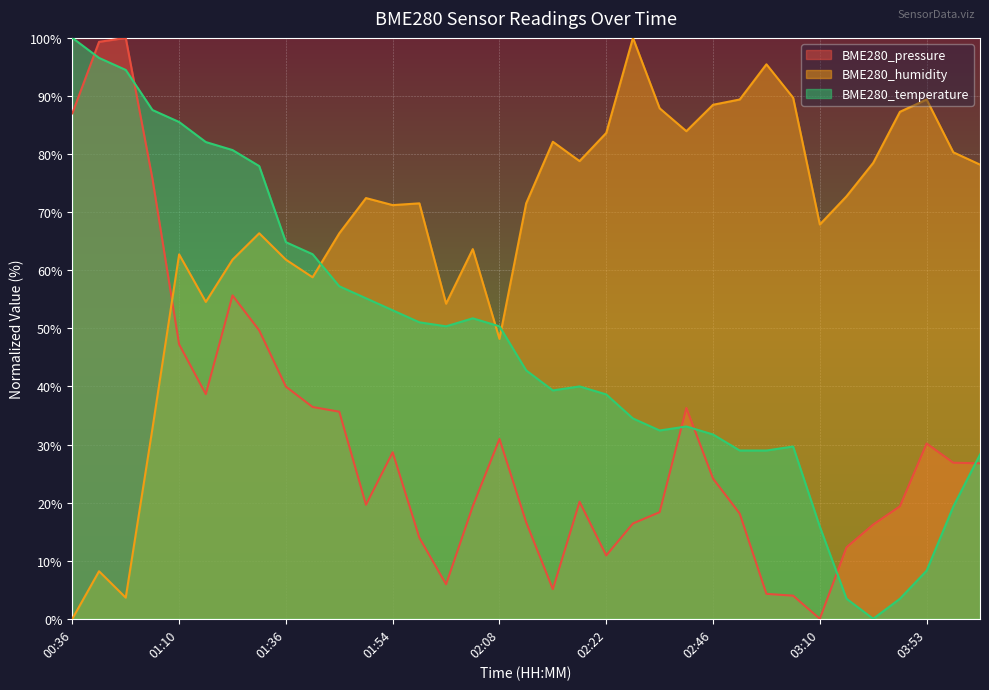

What are all the series names shown in the legend?

BME280_pressure, BME280_humidity, BME280_temperature